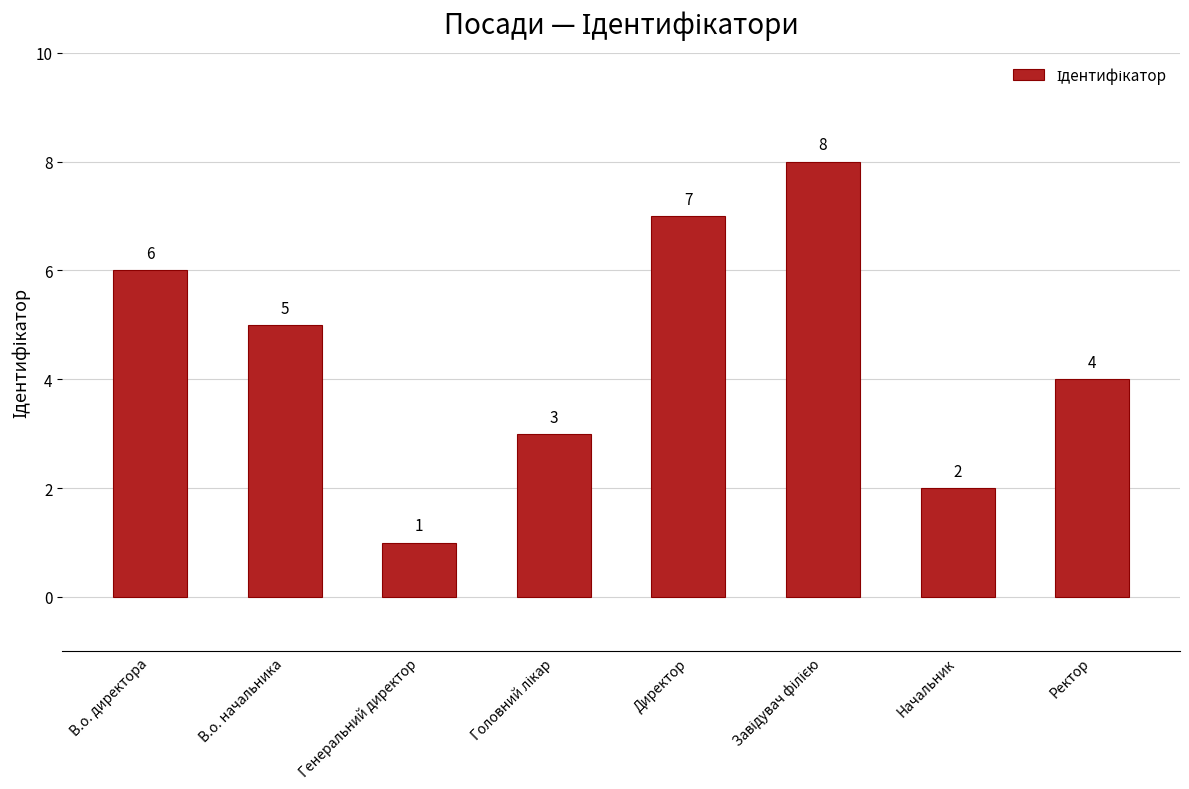

How many values are below 5?

4